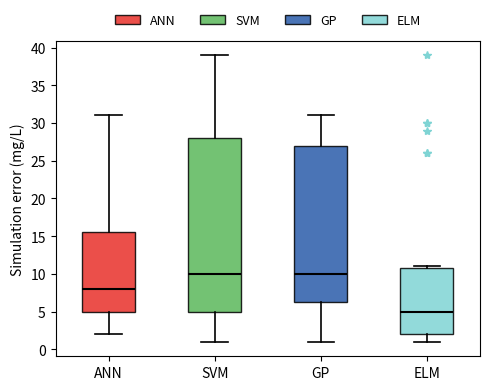

Reading left to right, transcribe this box plot: for each box, give where its median line is, the range the box spans, and where its two whiskers end, as read against the y-axis. The values are not printed on the chart, so give them approximately, as read against the axis.

ANN: median 8.0, box 5.0 to 15.5, whiskers 2.0 to 31.0
SVM: median 10.0, box 5.0 to 28.0, whiskers 1.0 to 39.0
GP: median 10.0, box 6.5 to 27.0, whiskers 1.0 to 31.0
ELM: median 5.0, box 2.0 to 11.0, whiskers 1.0 to 11.0 (just above the box's upper edge)